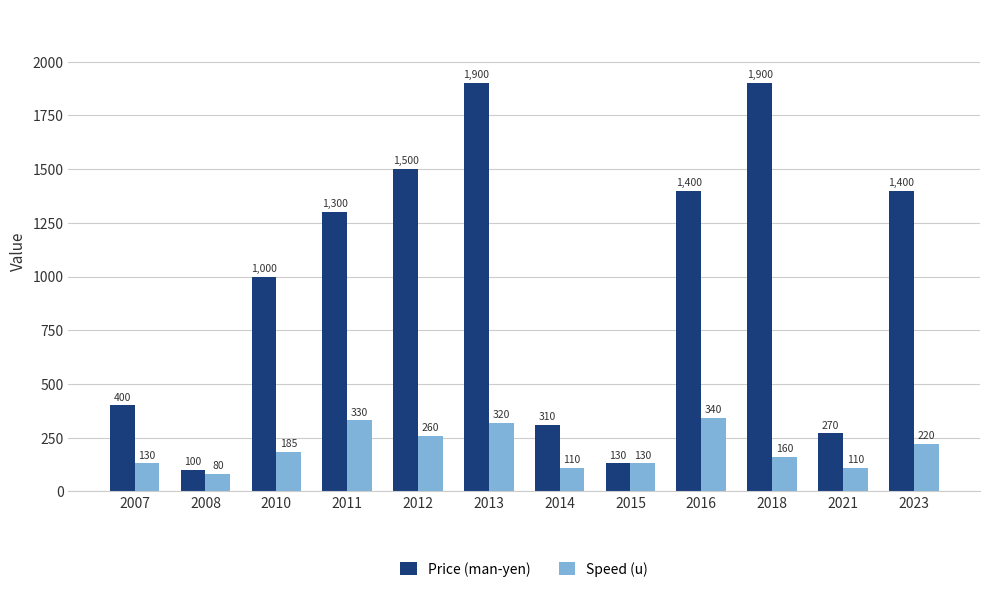

What is the sum of all Price (man-yen) values?

11610